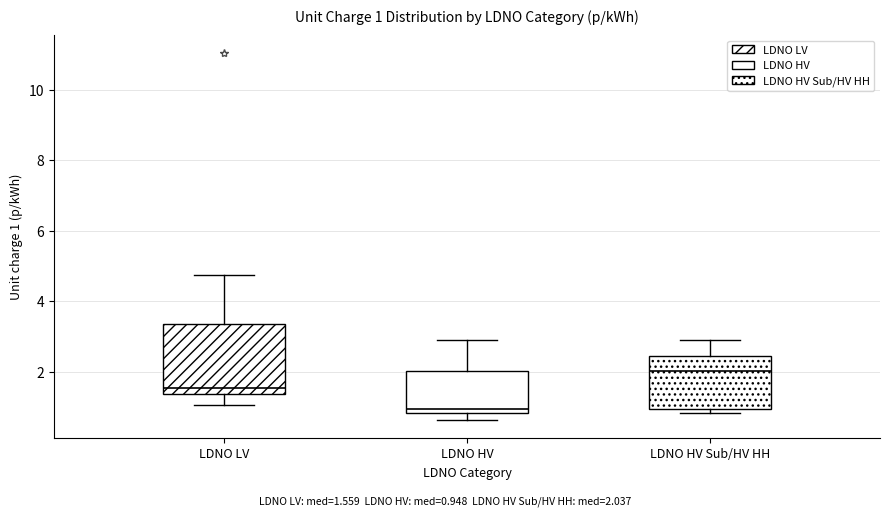

Which box is the tallest, from its lower edge to its upper edge?

LDNO LV